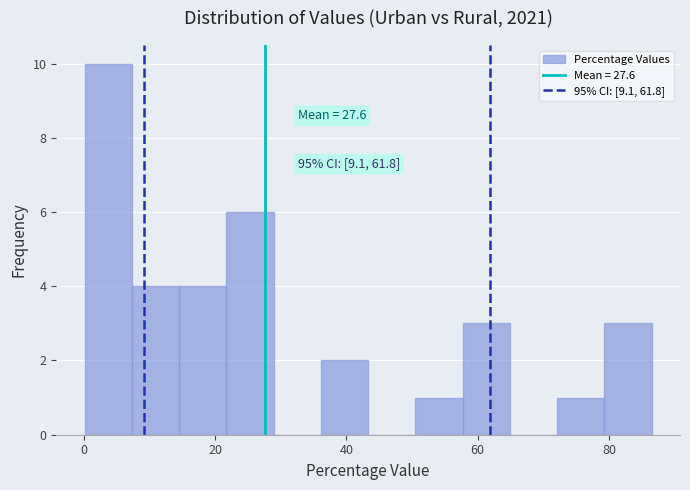

Read against the x-axis, roughly where is the centre of the tallest bar?

4